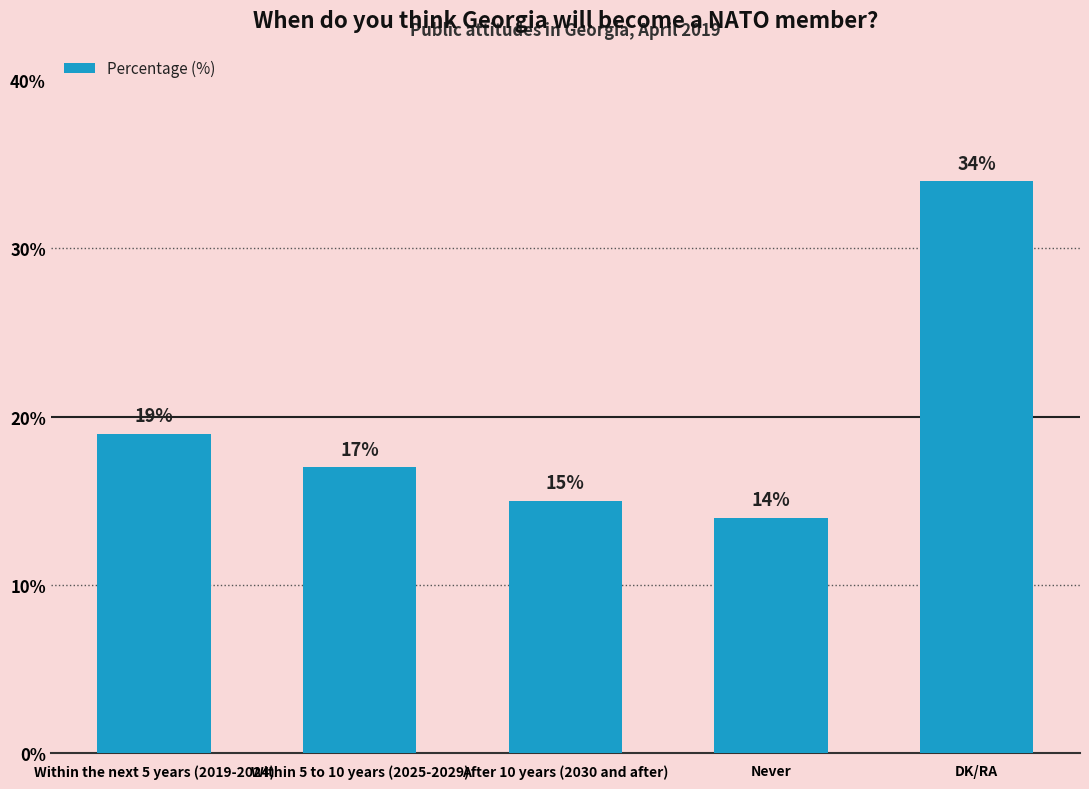

Between Within the next 5 years (2019-2024) and DK/RA, which is larger?

DK/RA